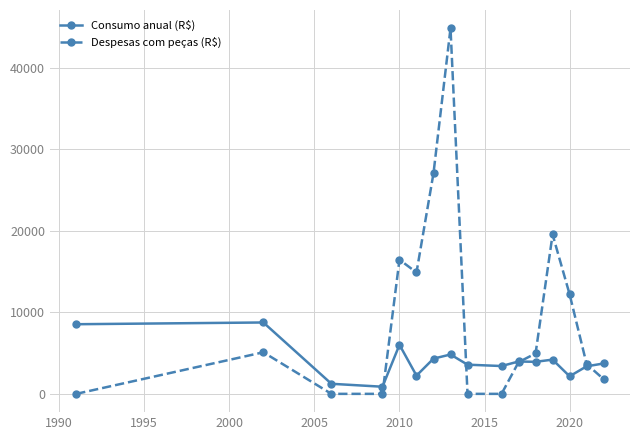

Count the number of data series in this chart.

2